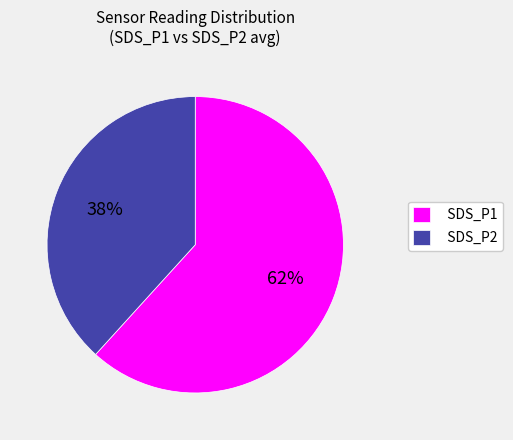

True or false: SDS_P1 accounts for 75% of the total.

False